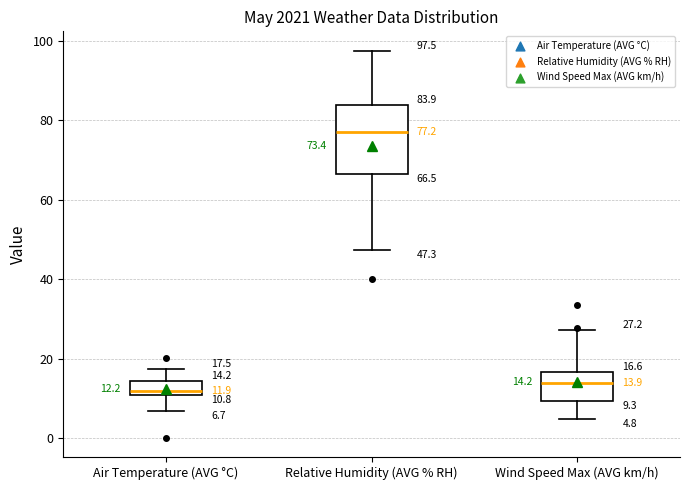

Which box has the lowest median line?

Air Temperature (AVG °C)